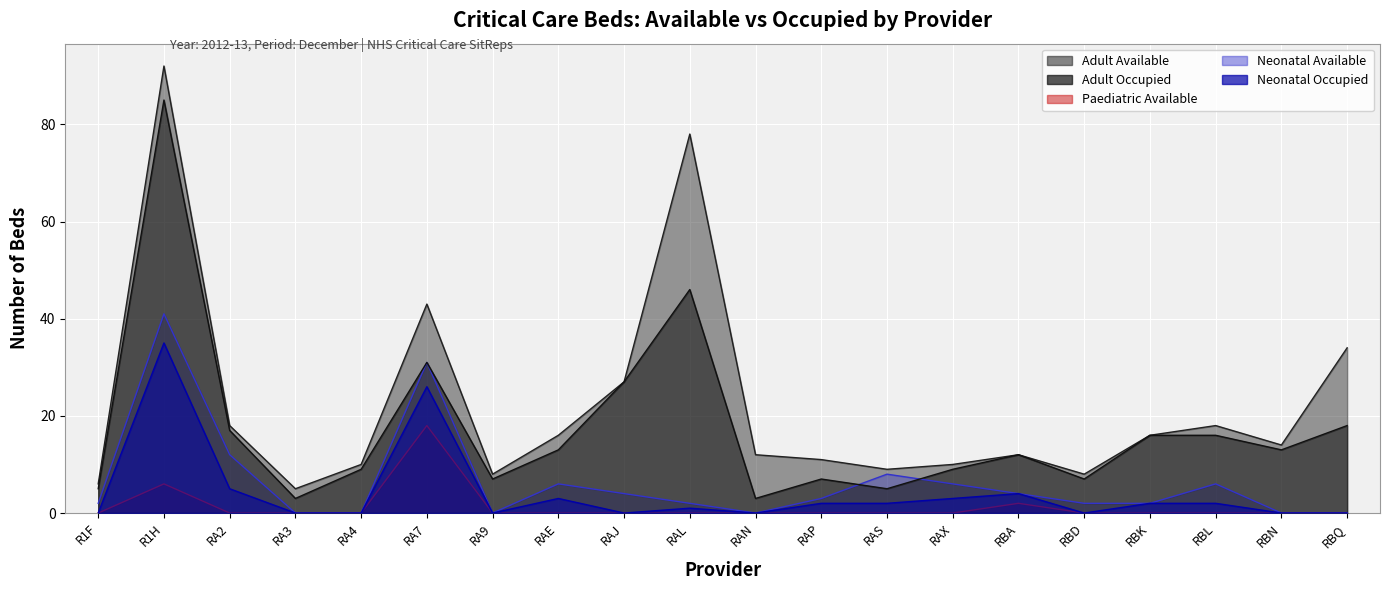

Between R1F and R1H, which series saw the biggest shift?

Adult Available